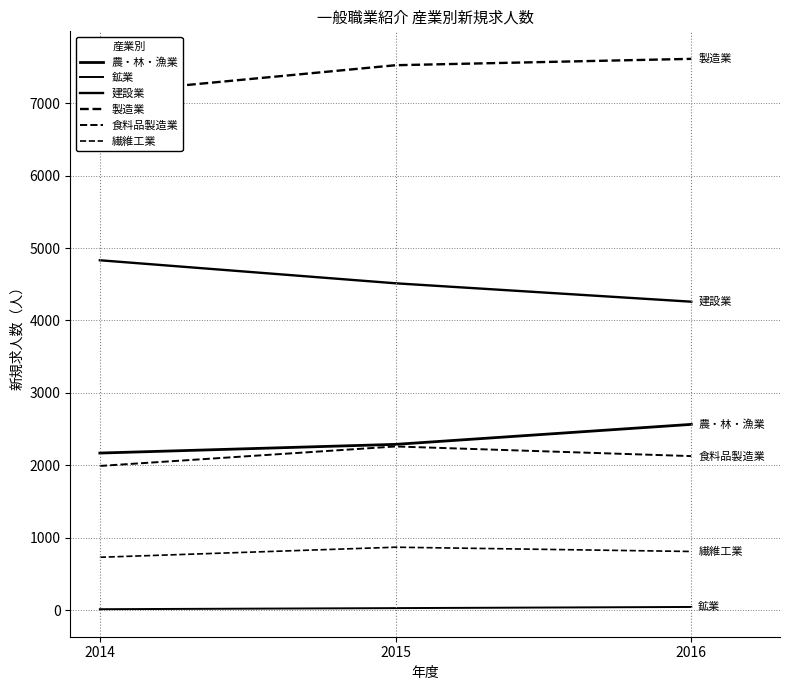

At which category is the sum across all series the highest?

2015